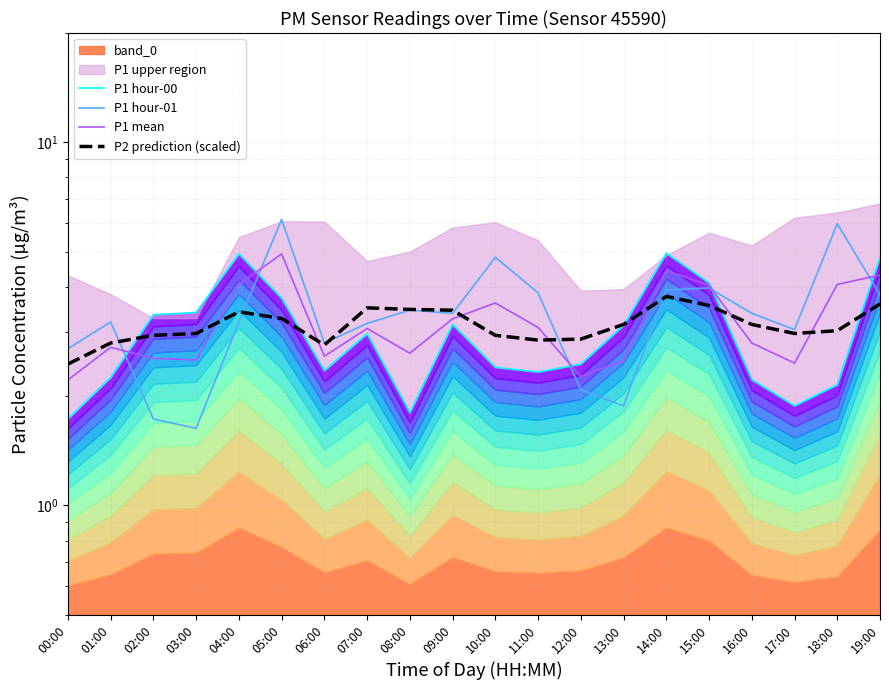

What is the value of the P1 hour-00 point at the 15th from the left?

5.0